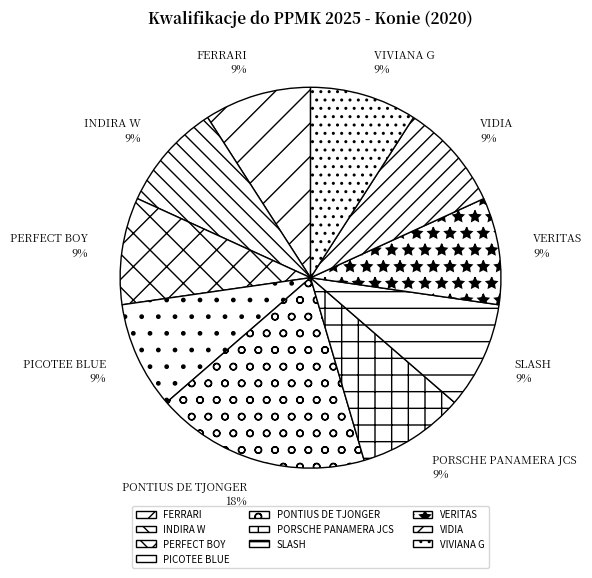

Which category has the biggest portion of the pie?

PONTIUS DE TJONGER